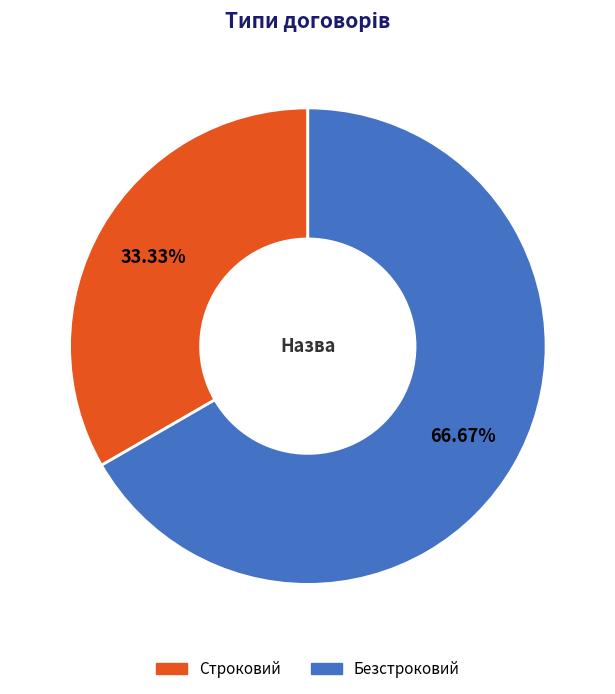

What is the largest slice in the pie chart?

Безстроковий